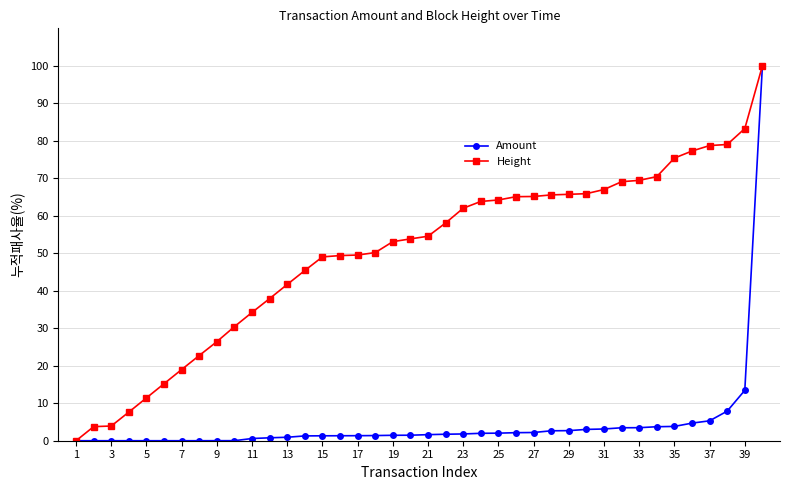

What is the greatest value displayed?

100.0